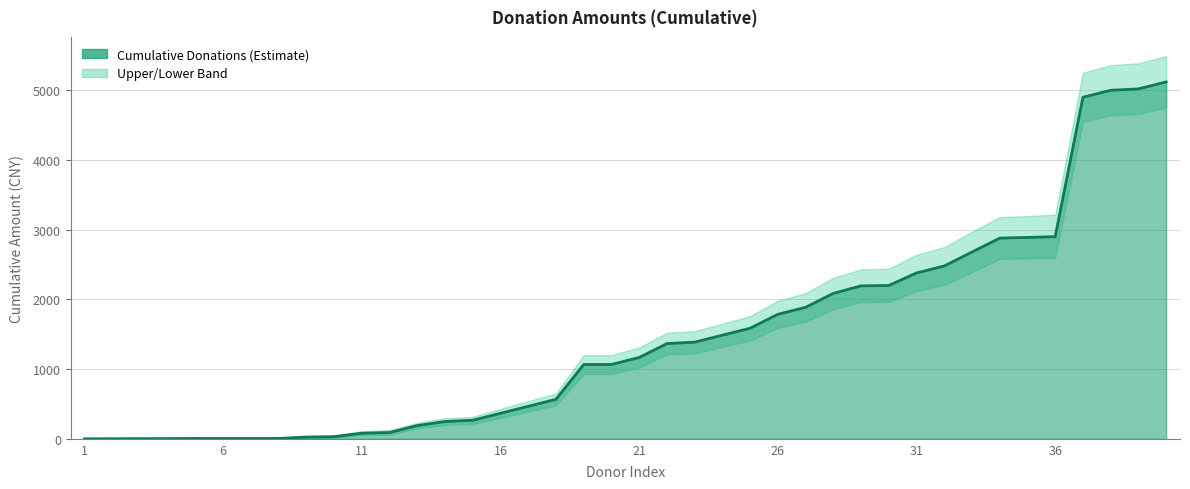

What is the value of the Cumulative Donations point at the 22nd from the left?

1366.1